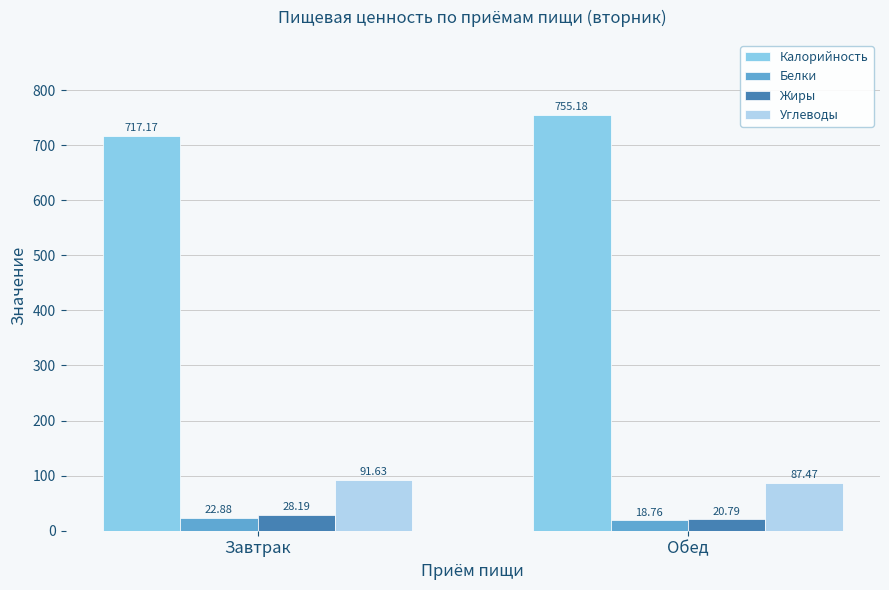

What is the label of the 2nd bar from the left?

Обед